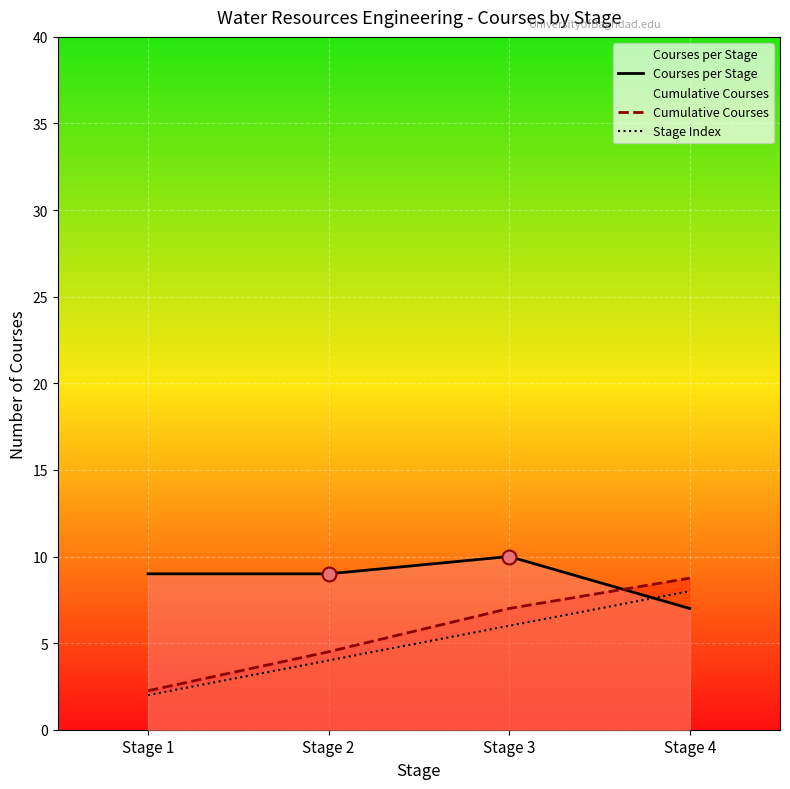

Which series has the largest total across all categories?

Courses per Stage